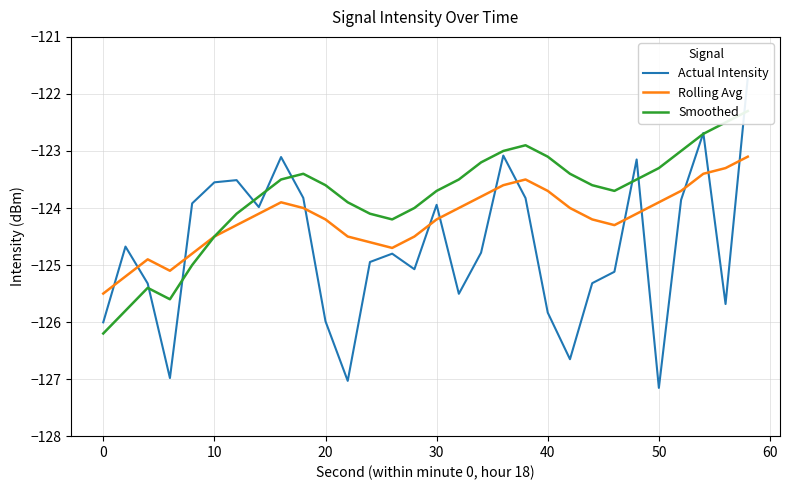

List the series in order of their overall mean, lowest first.

Actual Intensity, Rolling Avg, Smoothed